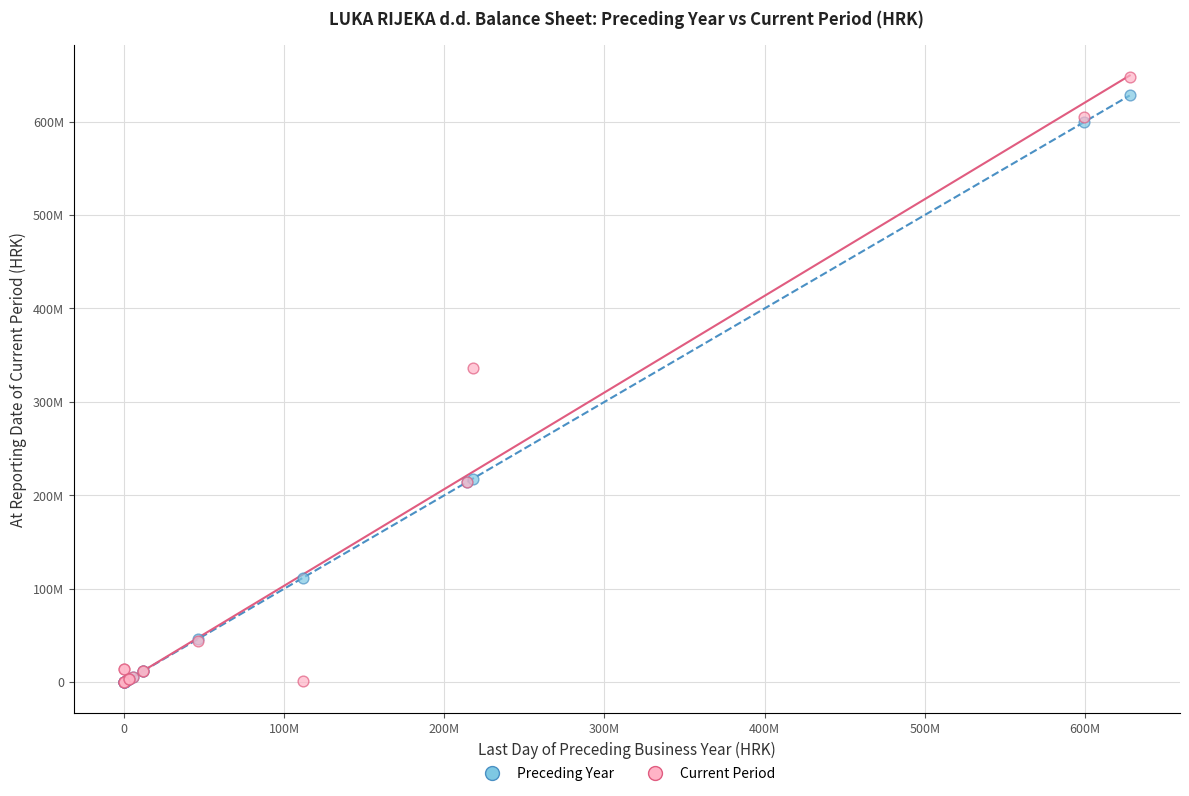

What are all the series names shown in the legend?

Preceding Year, Current Period